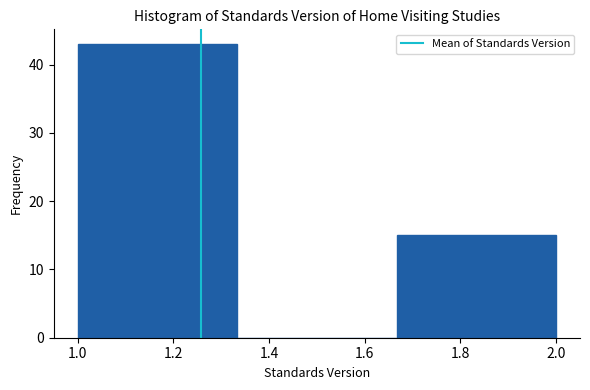

How tall is the bar that spans 1.00 to 1.34 on the x-axis? Neither the bar edges nor the heights are printed on the chart, so give them approximately, as read against the axes.

43